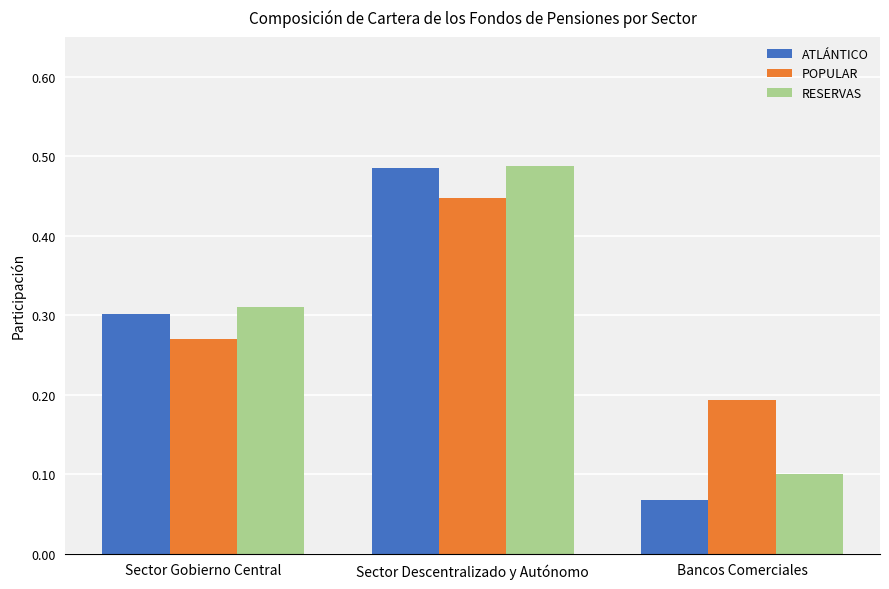

What is the sum of all ATLÁNTICO values?

0.9